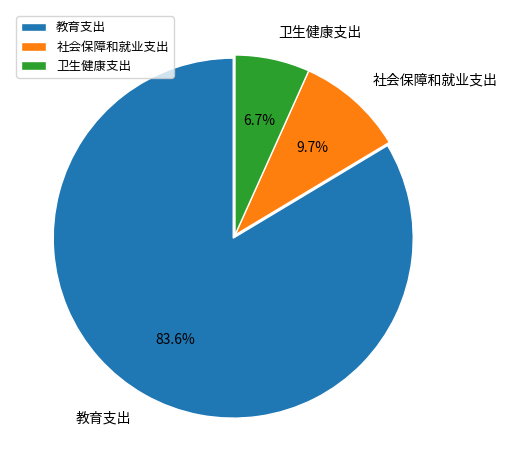

What percentage is the 教育支出 slice, to the nearest percent?

84%